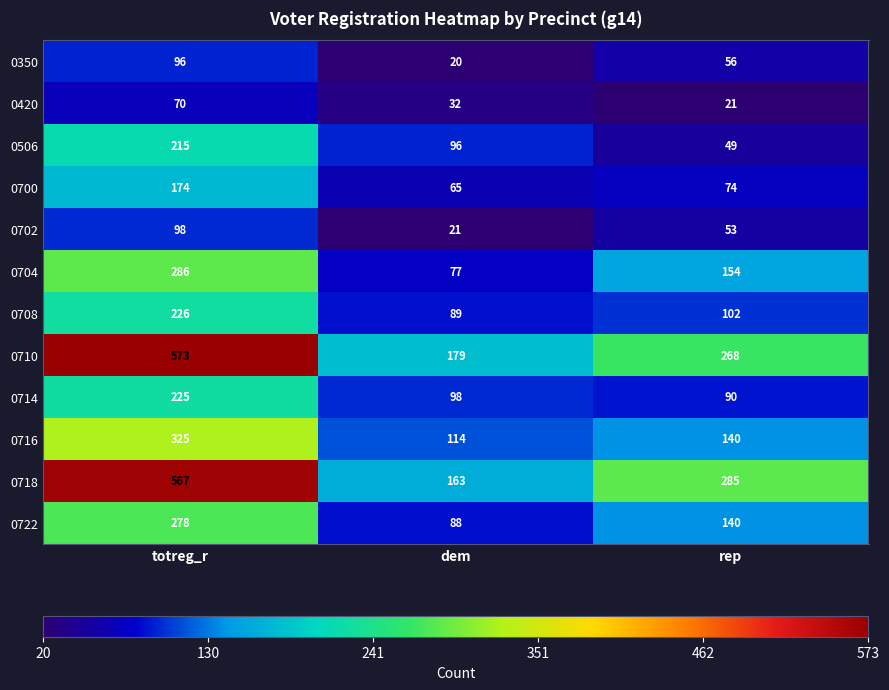

How many data points does each series have?

3